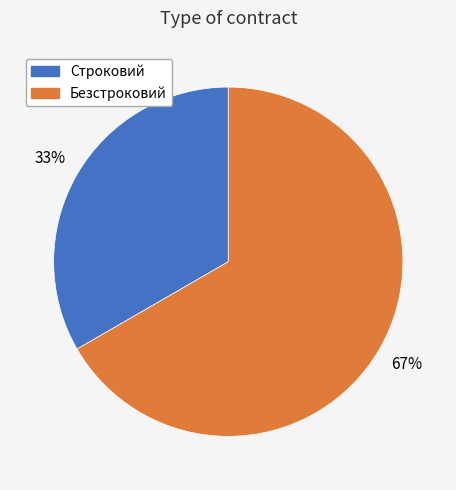

To the nearest percent, what percentage of the pie is Безстроковий?

67%